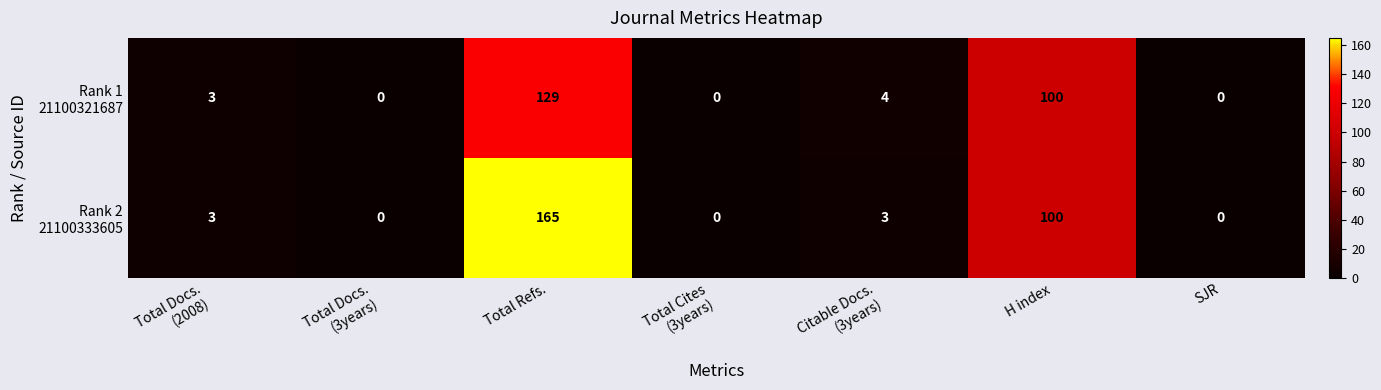

What is the difference between the highest and lowest values at Total Refs.?

36